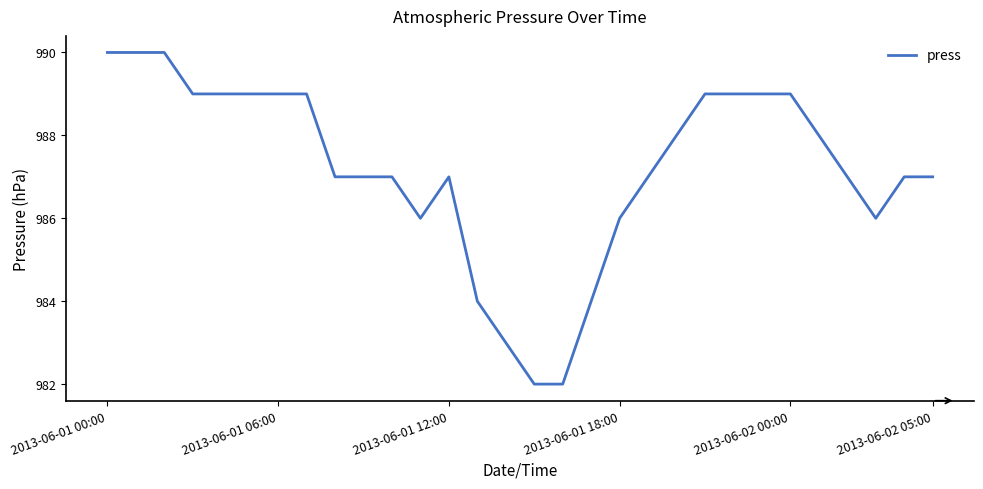

What is the maximum value shown in the chart?

990